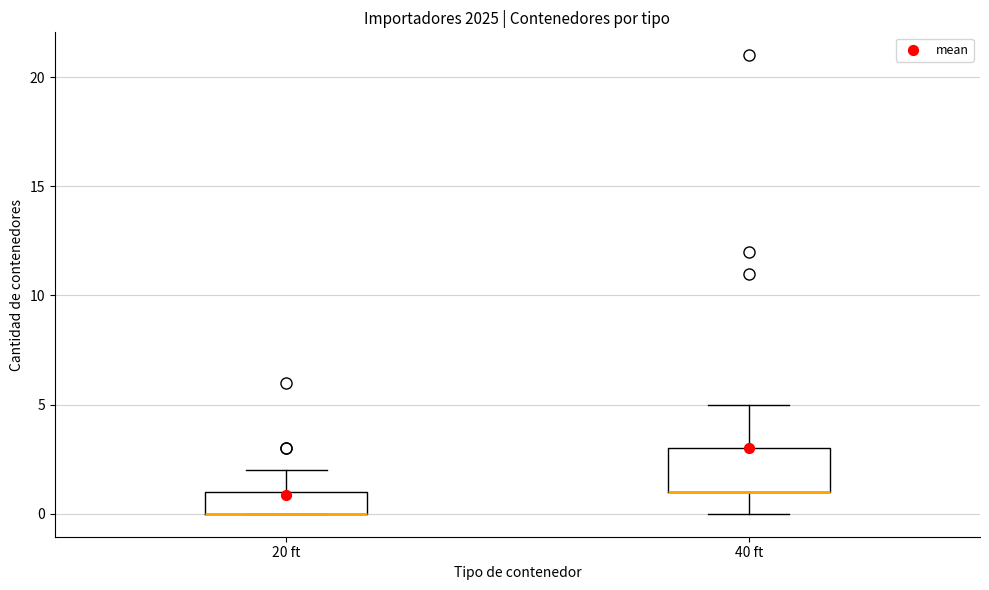

Reading left to right, read every box against the y-axis: the position of its median line, the range the box covers, and the ends of its whiskers. The values are not printed on the chart, so give them approximately, as read against the axis.

20 ft: median 0 (drawn on the box's lower edge), box 0 to 1, whiskers 0 to 2
40 ft: median 1 (drawn on the box's lower edge), box 1 to 3, whiskers 0 to 5